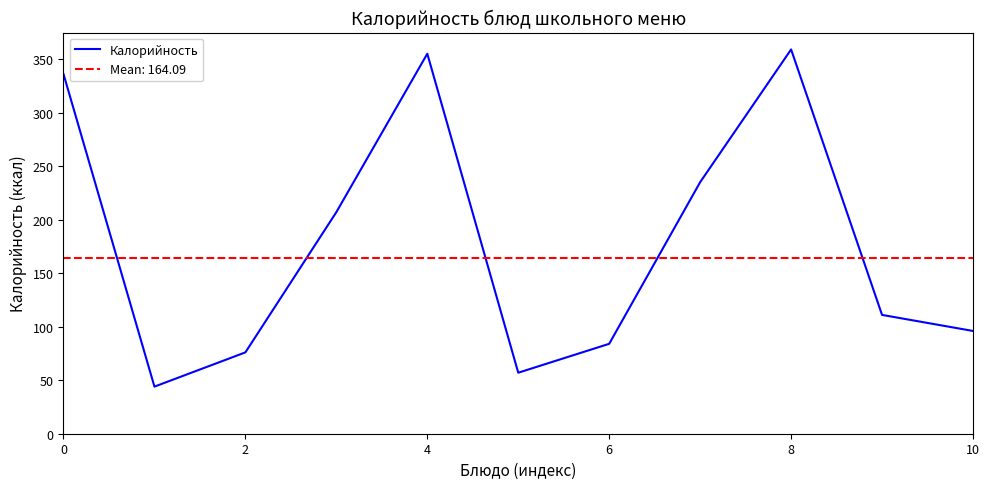

True or false: the data shows 359 at 8.

True